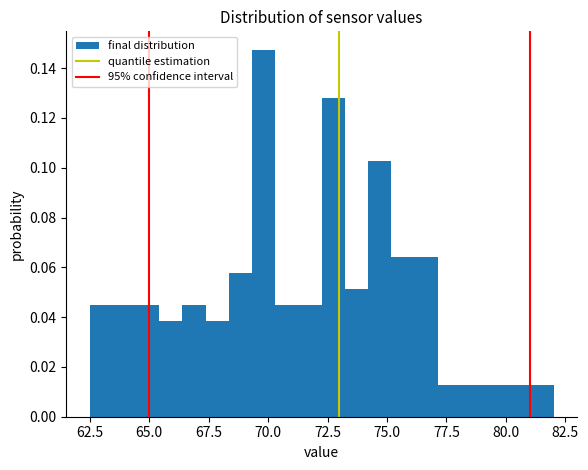

Read against the x-axis, roughly where is the centre of the tallest bar?

70.0